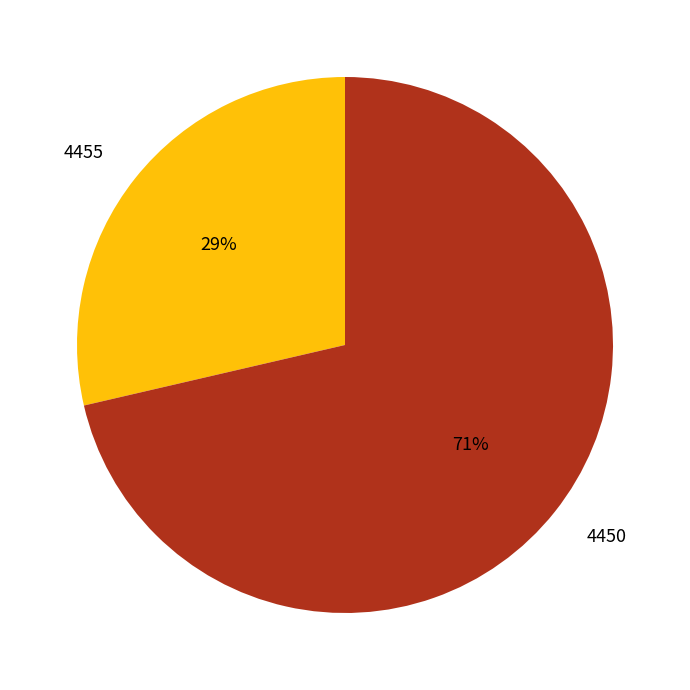

Combined, do 4450 and 4455 account for over 50%?

Yes